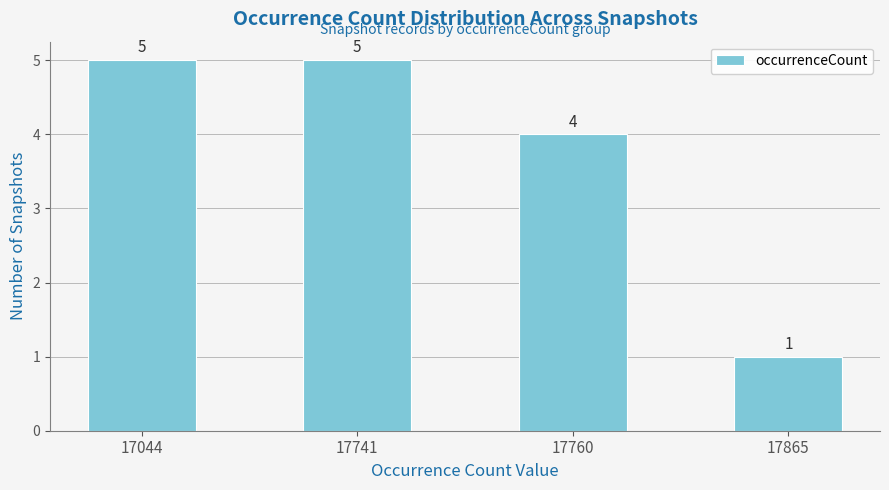

Which has a higher value, 17760 or 17044?

17044